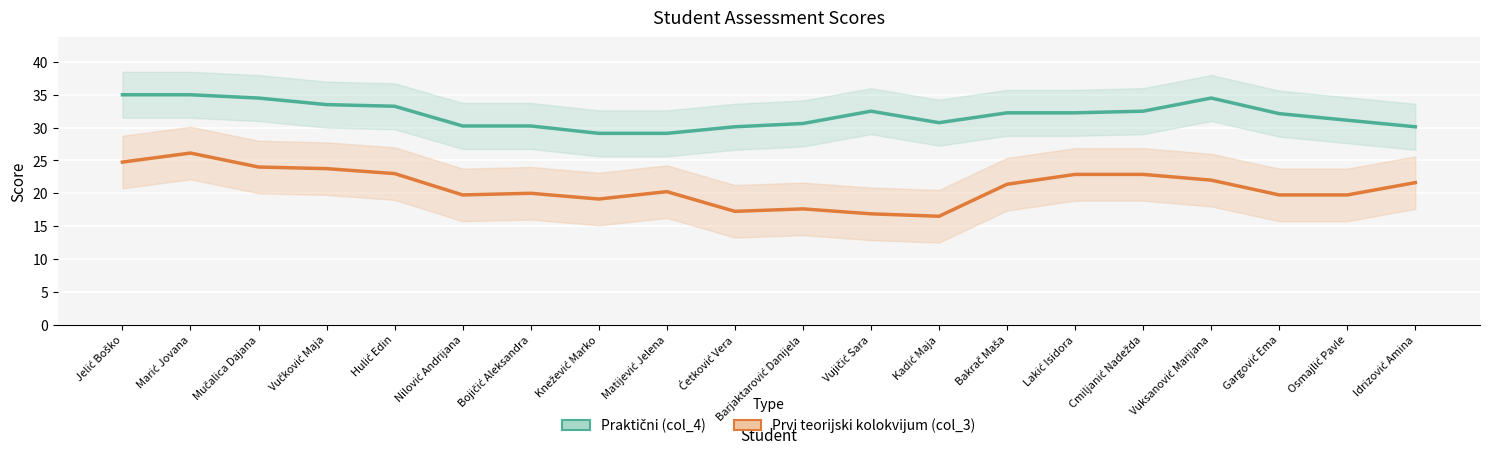

True or false: Praktični (col_4) has a value of 55.1 at Vujičić Sara.

False